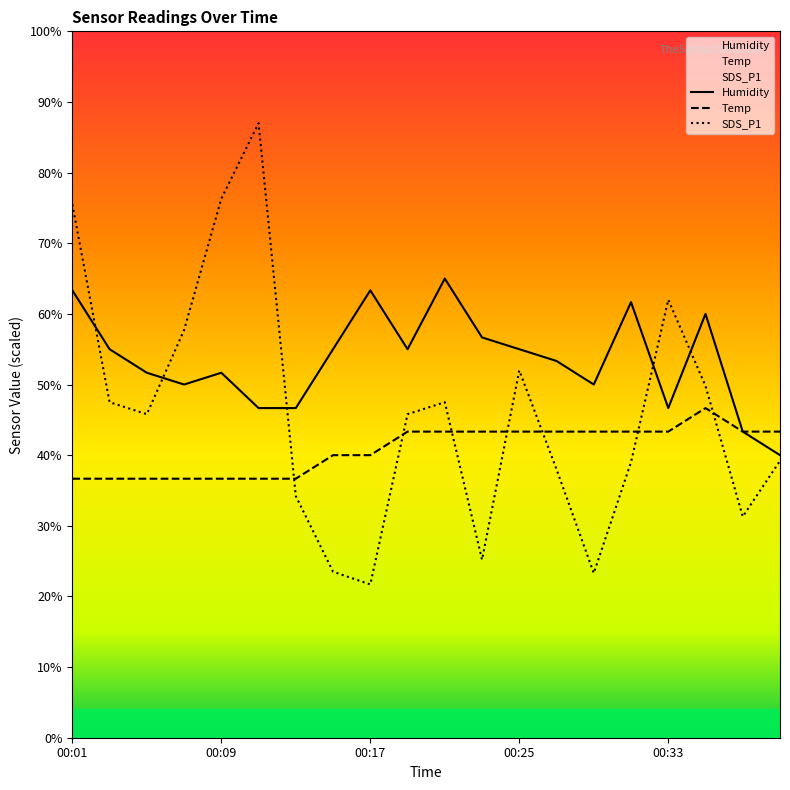

How many lines are shown in the chart?

3